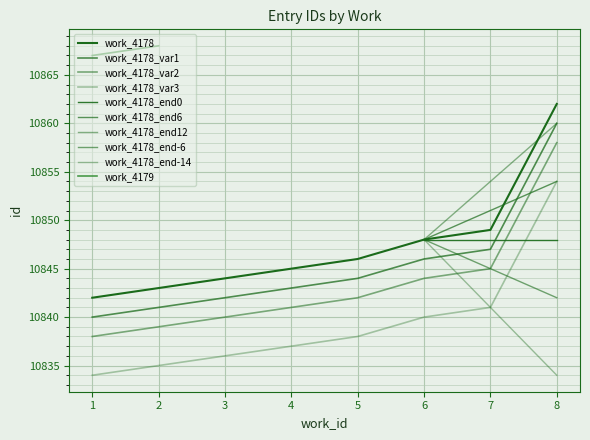

Rank the categories by value from lowest to highest.

1, 2, 3, 4, 5, 6, 7, 8